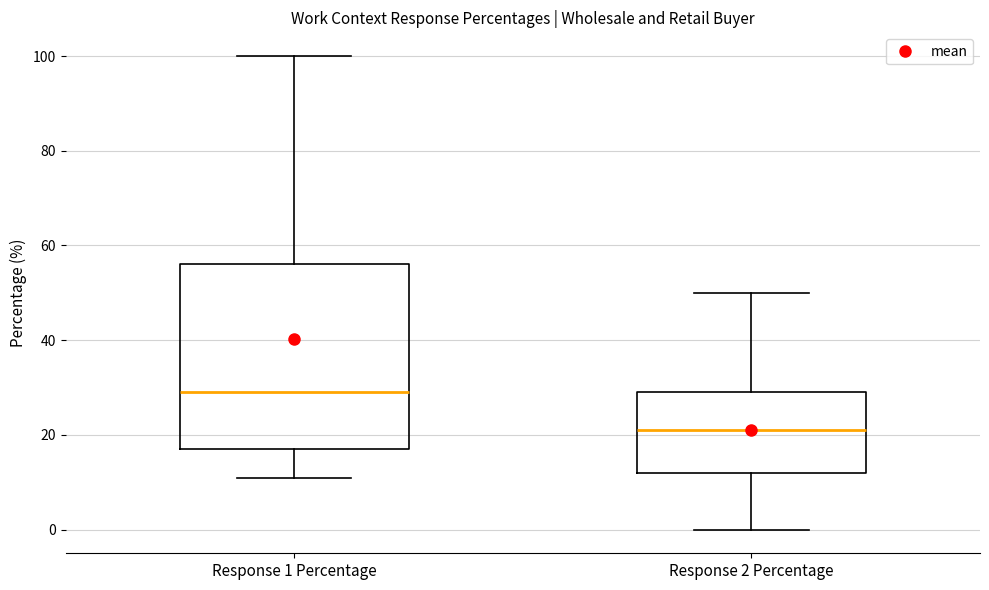

Which box is the tallest, from its lower edge to its upper edge?

Response 1 Percentage